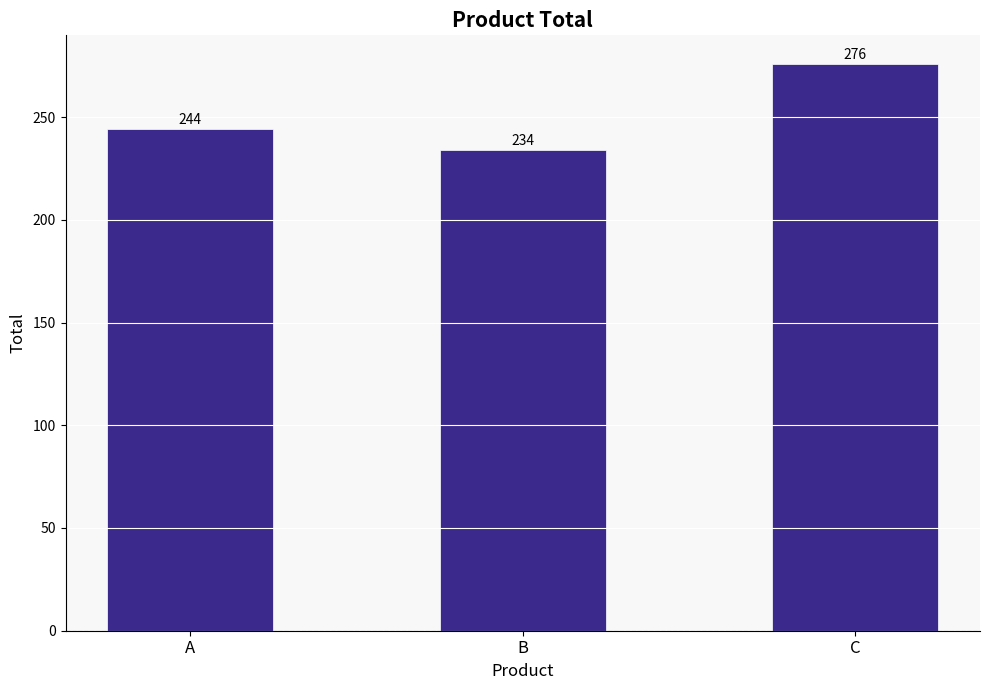

At which category does the chart reach its minimum across all series?

B